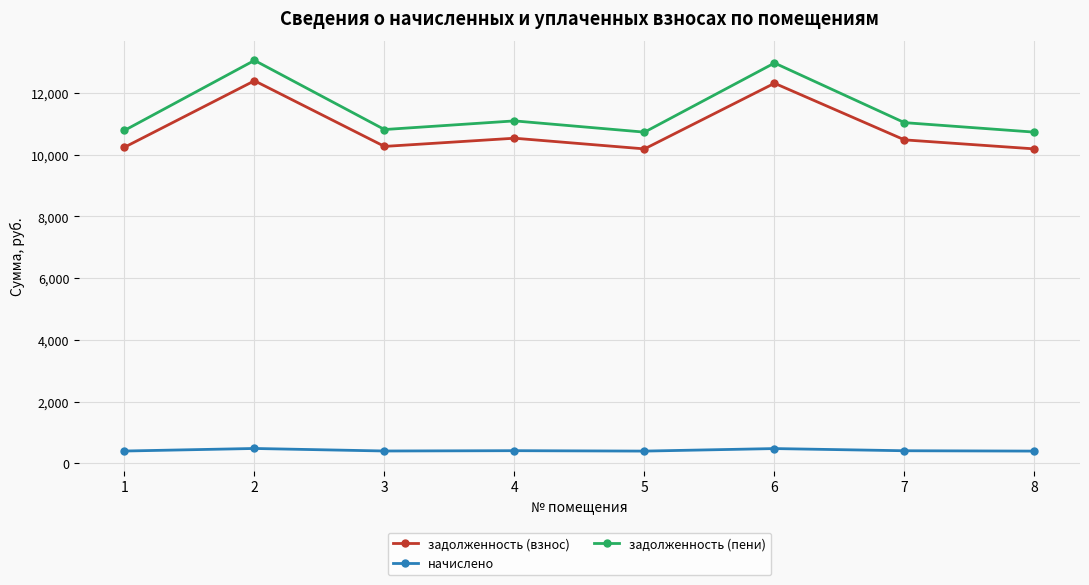

What is the maximum value shown in the chart?

13062.5